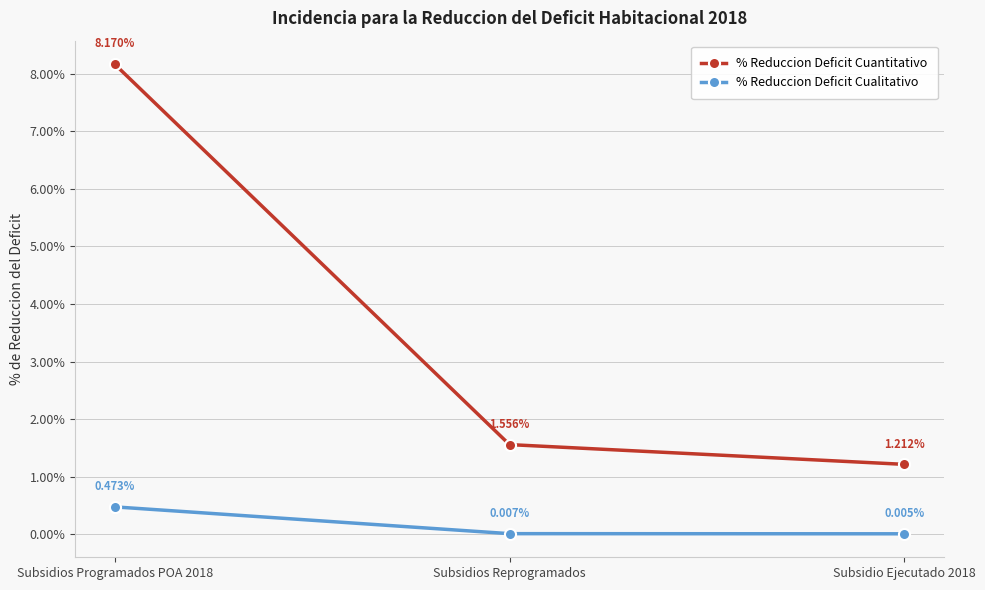

Is it true that % Reduccion Deficit Cuantitativo equals 8.2 at Subsidios Programados POA 2018?

True